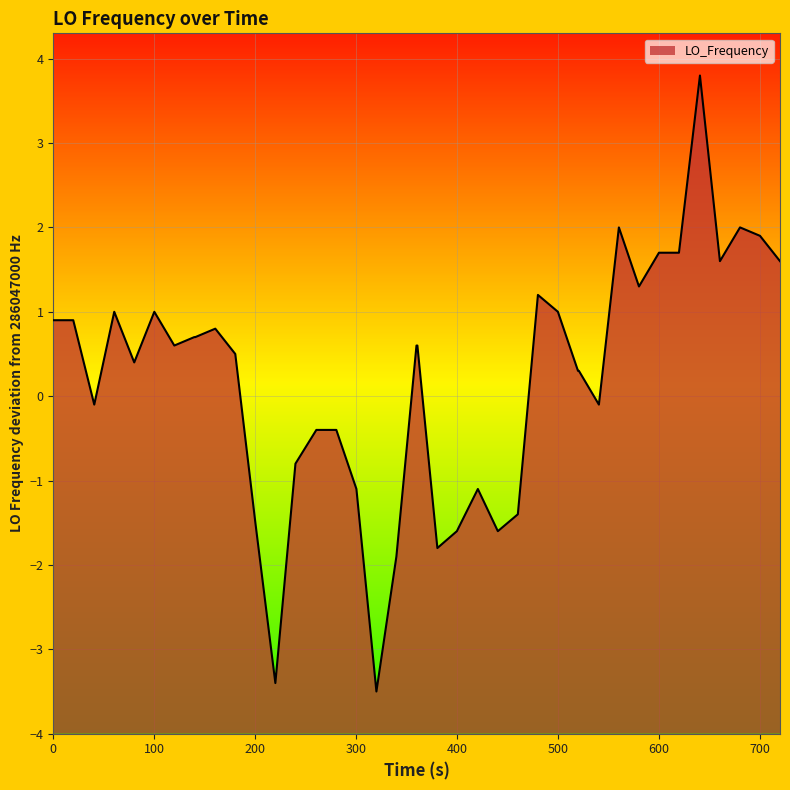

Reading right to left, list all the values displayed in this chart.

1.6	1.9	2.0	1.6	3.8	1.7	1.7	1.3	2.0	-0.1	0.3	0.3	1.0	1.2	-1.4	-1.6	-1.1	-1.6	-1.8	0.6	0.6	-1.9	-3.5	-1.1	-0.4	-0.4	-0.8	-3.4	-1.5	0.5	0.8	0.7	0.7	0.6	1.0	0.4	1.0	-0.1	0.9	0.9